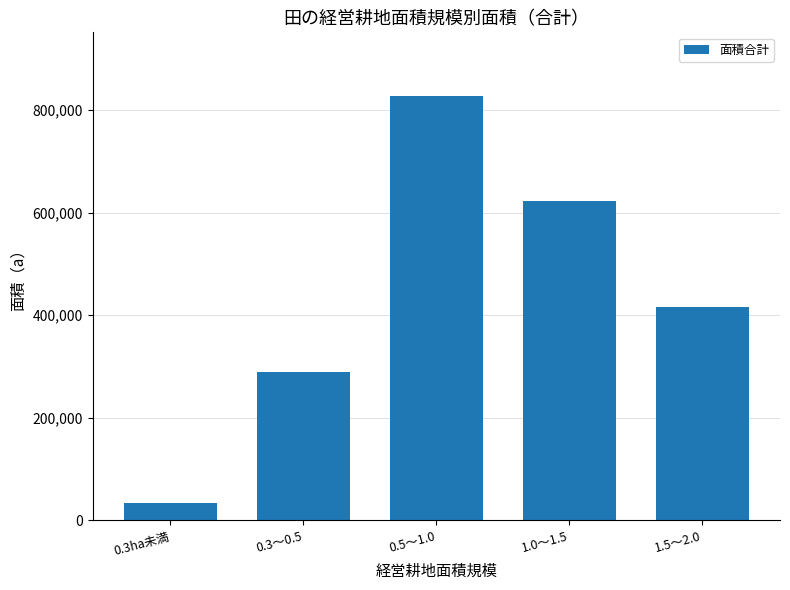

Reading right to left, extract all data points from this chart.

1.5～2.0=415196	1.0～1.5=622900	0.5～1.0=827266	0.3～0.5=288362	0.3ha未満=33244